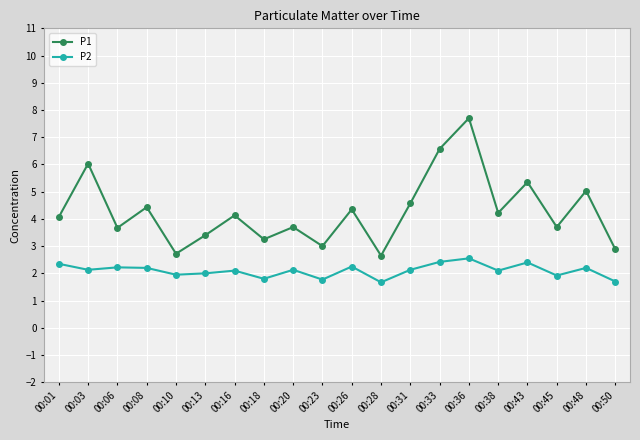

What is the difference between the P2 values at 00:16 and 00:23?

0.3